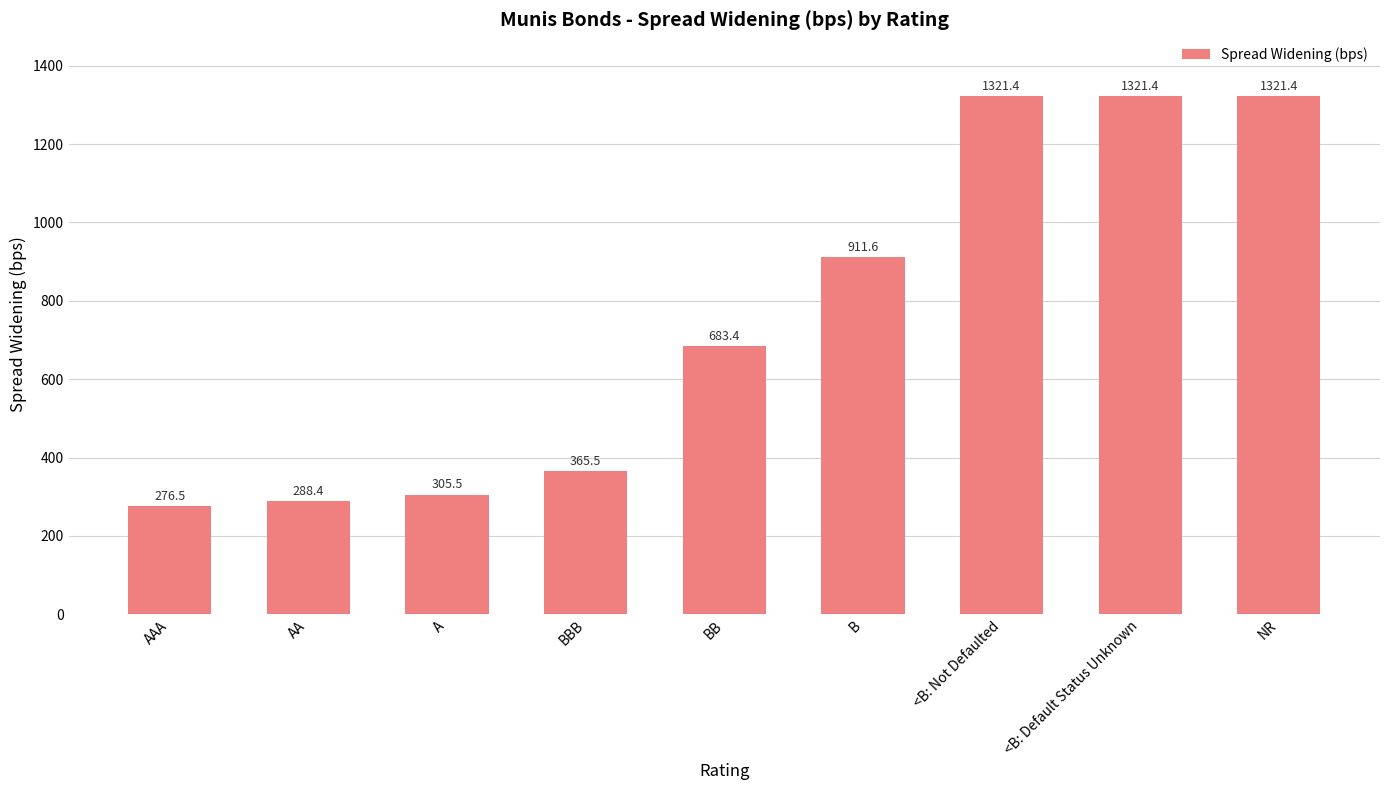

Where is the data nearest to the value 798?

B